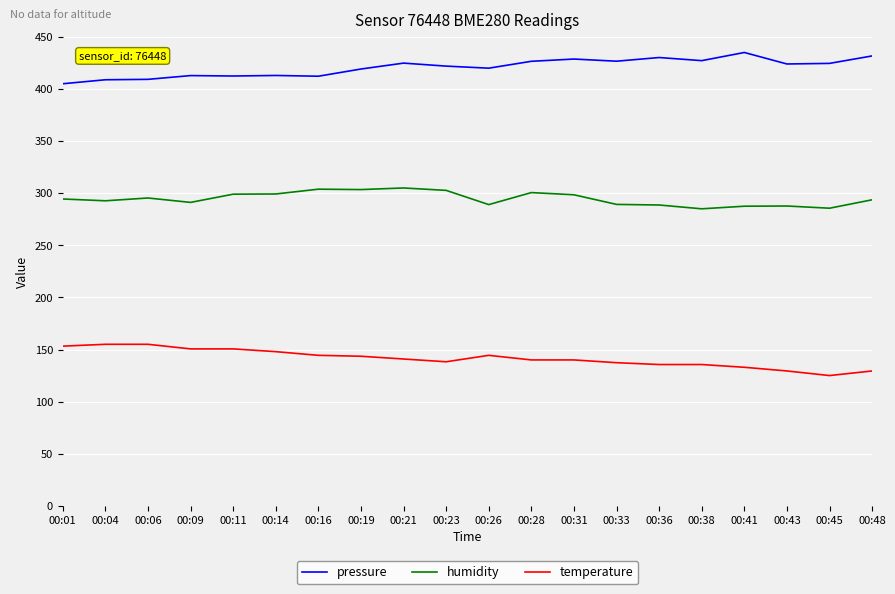

Rank the series by their maximum value, from highest to lowest.

pressure, humidity, temperature